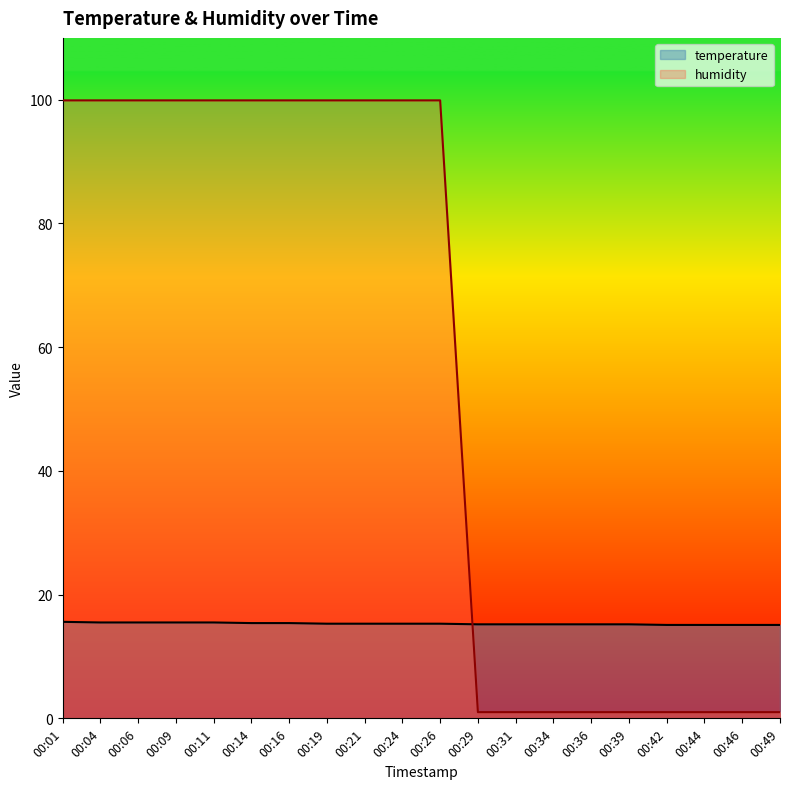

What are all the series names shown in the legend?

temperature, humidity